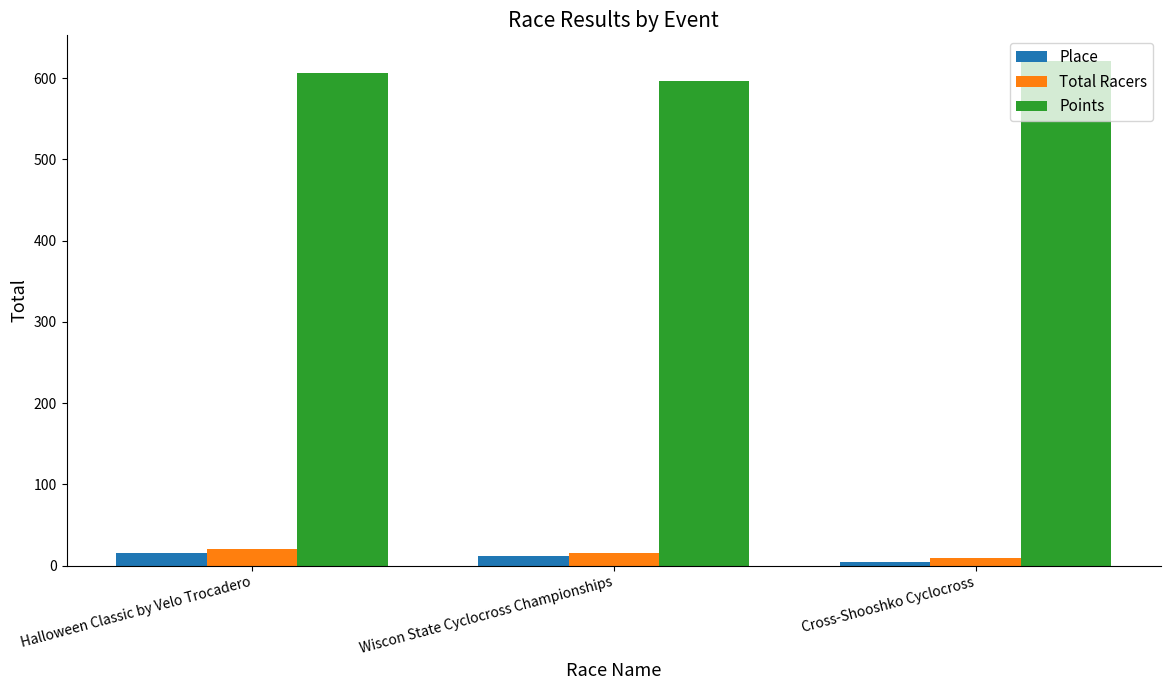

The value of Points at Cross-Shooshko Cyclocross is 621.5. True or false?

True